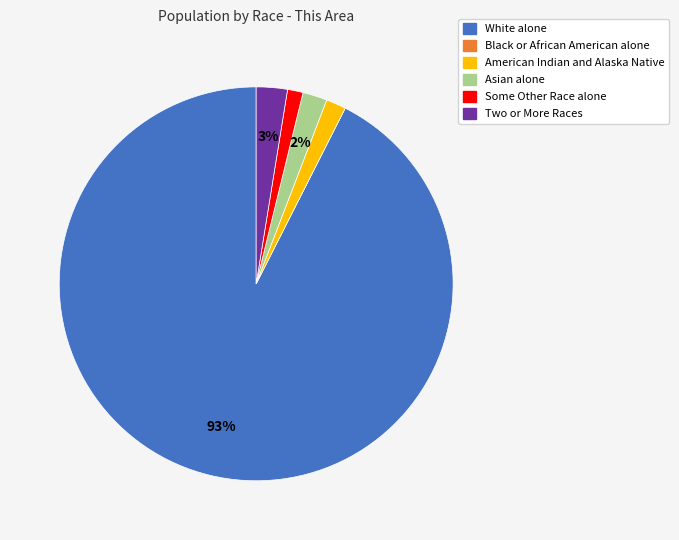

Is the sum of Some Other Race alone and Two or More Races greater than half?

No